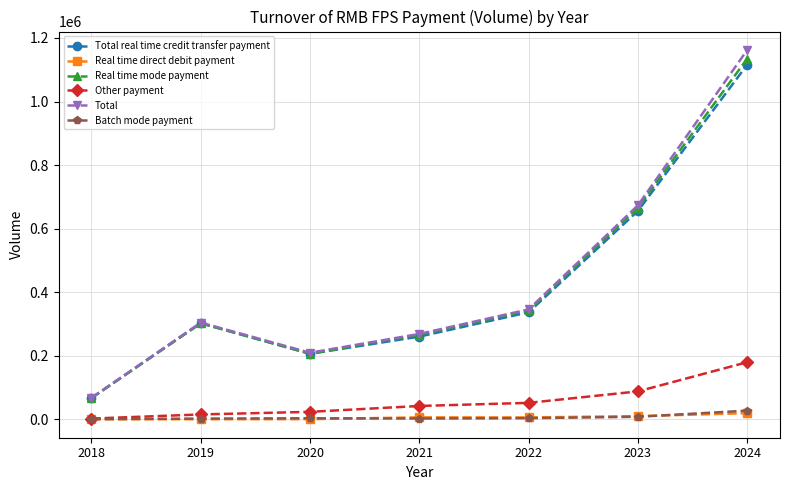

How many interior local peaks does the Total real time credit transfer payment series have?

1